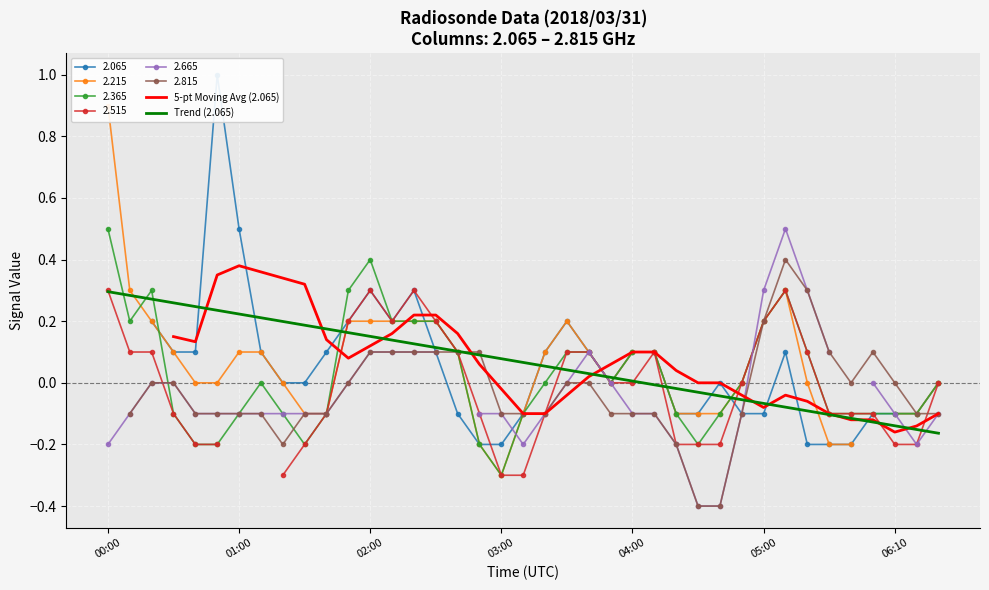

What is the minimum value for 2.365?

-0.3